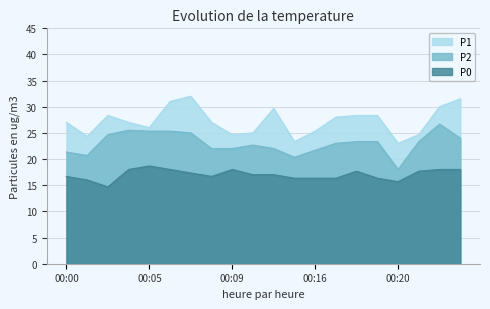

What is the lowest value of the P1 series?

23.0